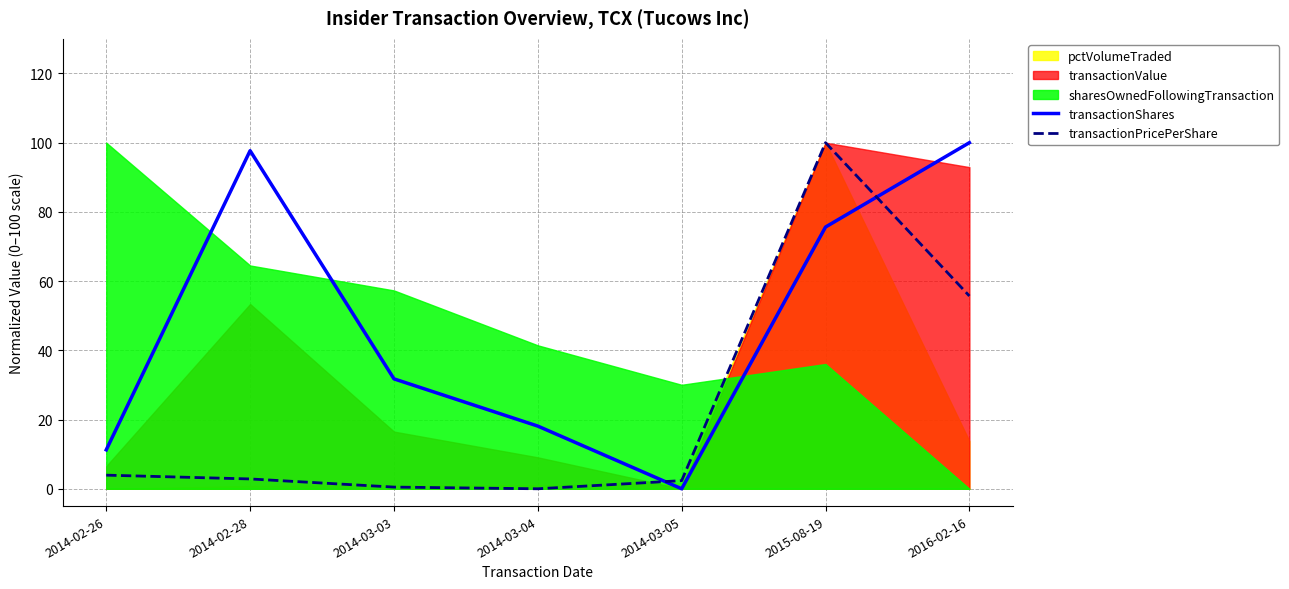

What value does the transactionShares series have at 2014-02-26?

11.2